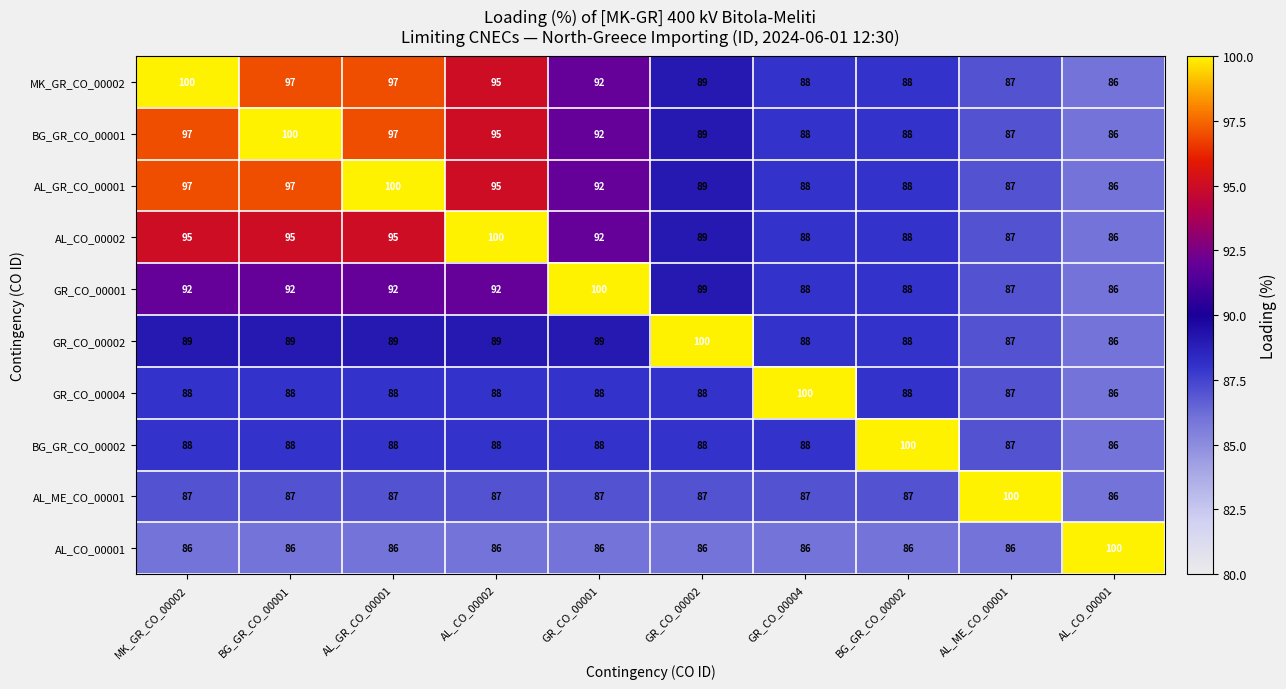

True or false: BG_GR_CO_00002 has a value of 88 at GR_CO_00004.

True